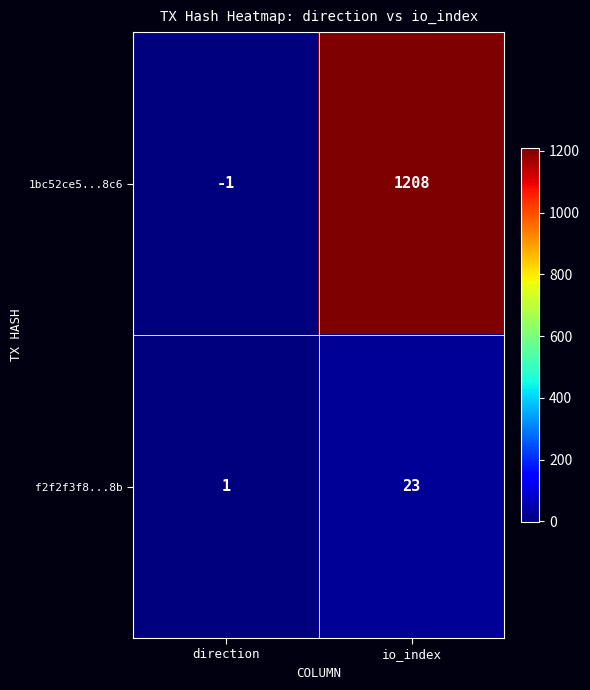

What is the greatest value displayed?

1208